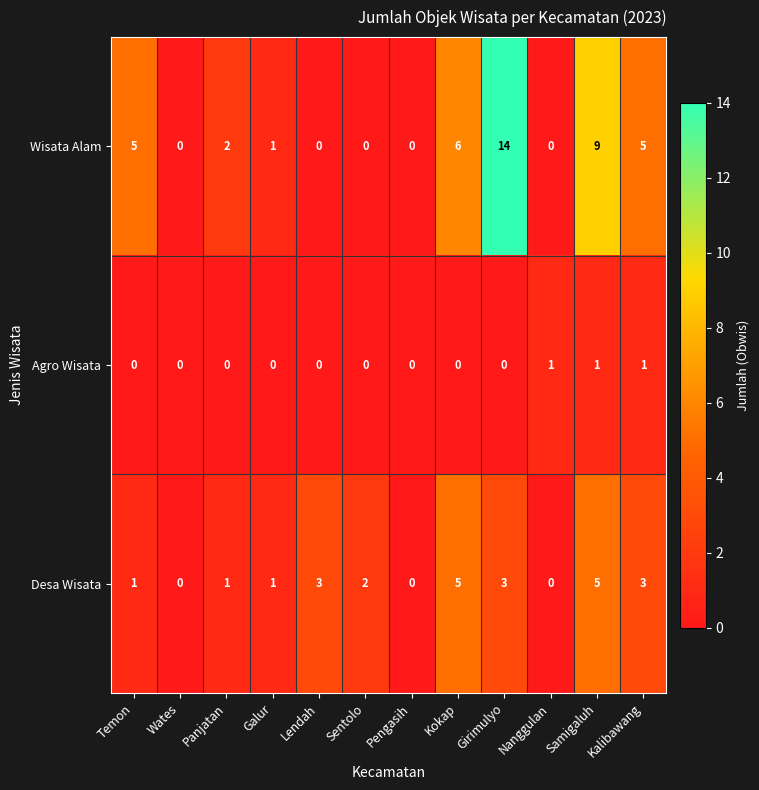

The Agro Wisata series shows 1 at Kalibawang. True or false?

True